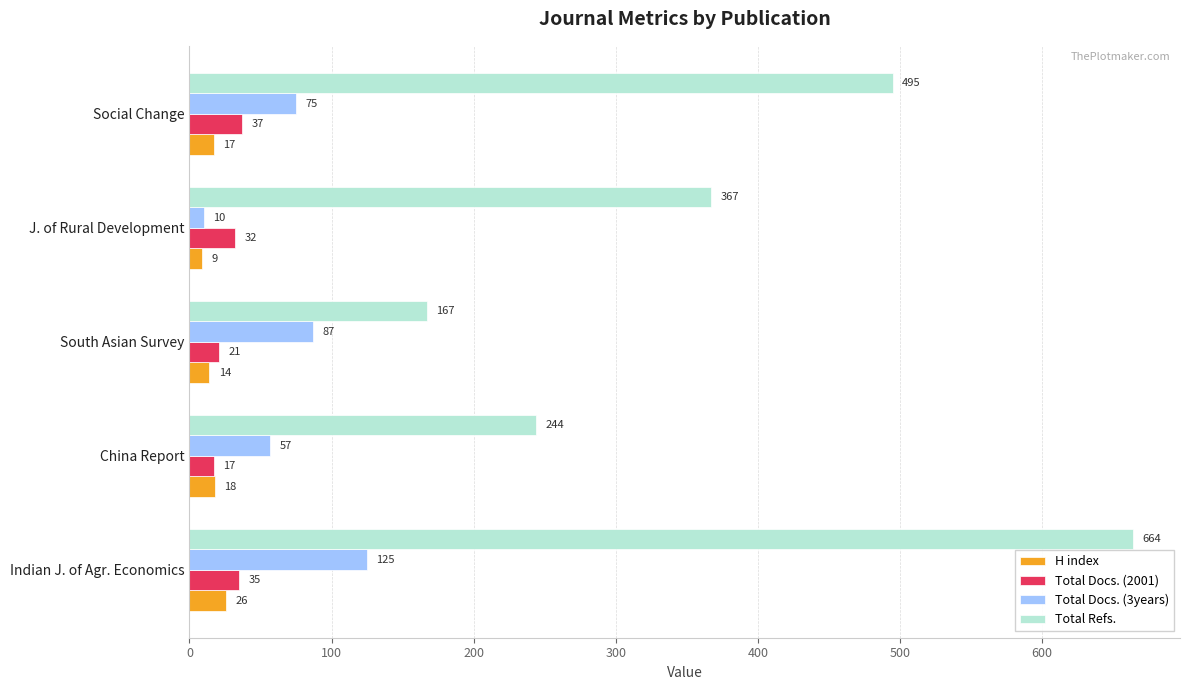

Where is H index nearest to the value 17?

Social Change